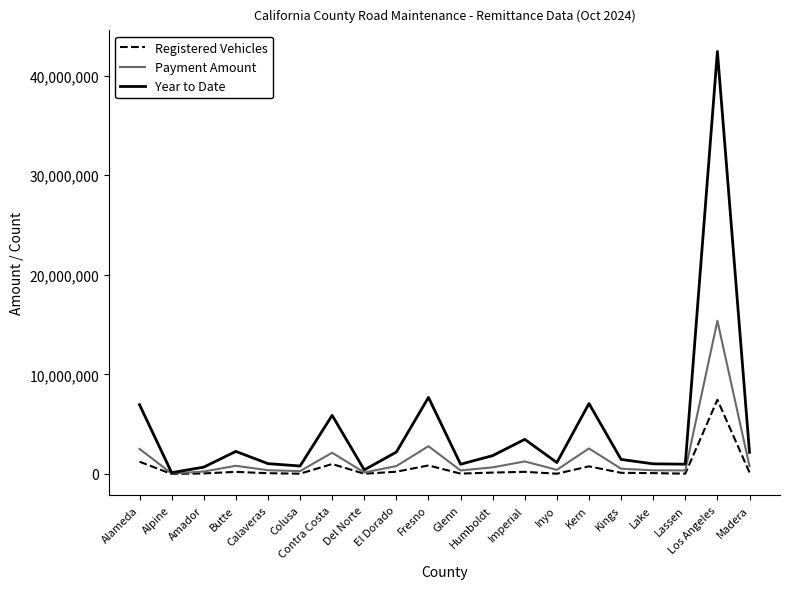

Where does the Registered Vehicles series first go above 142932?

Alameda